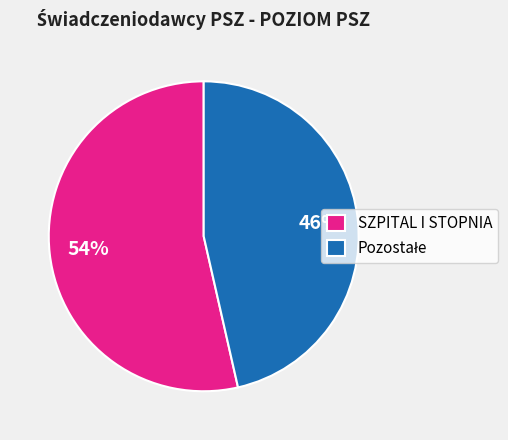

Is there any slice that represents more than half of the pie?

Yes